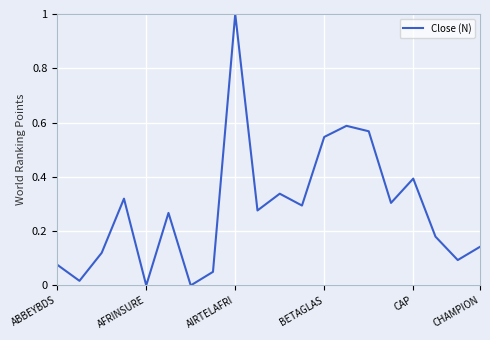

What is the difference between the maximum and minimum values?

1.0